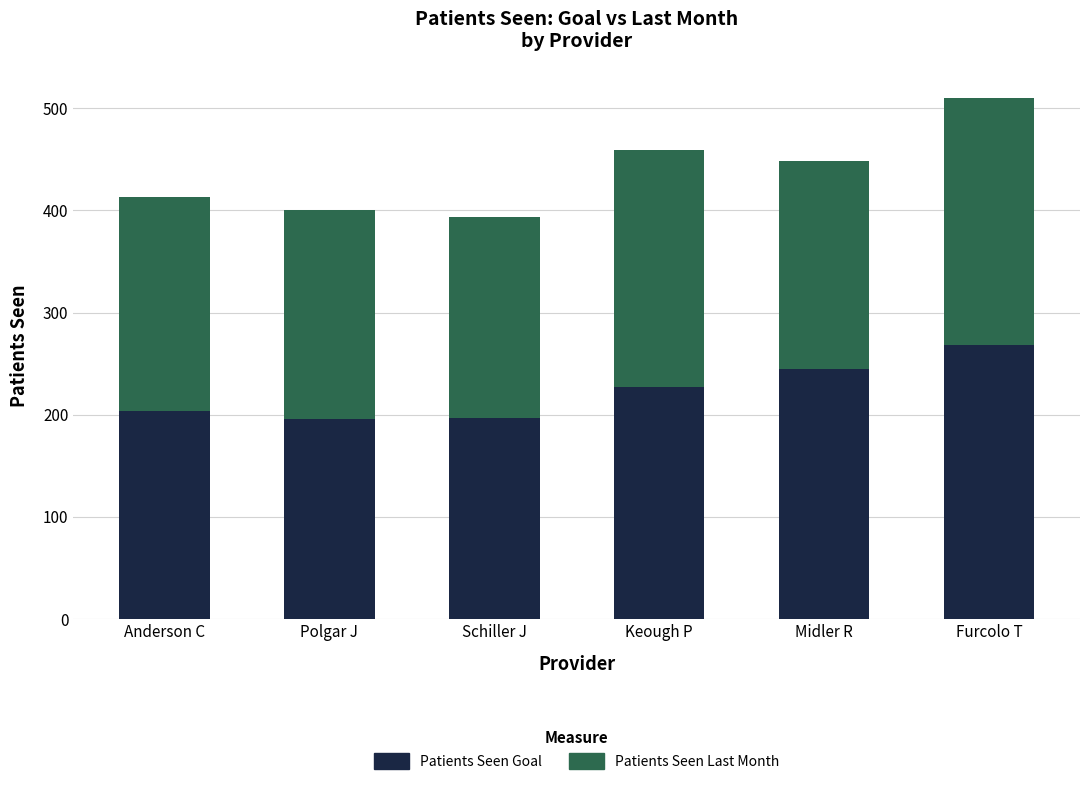

What is the difference between the Patients Seen Goal values at Midler R and Anderson C?

40.6